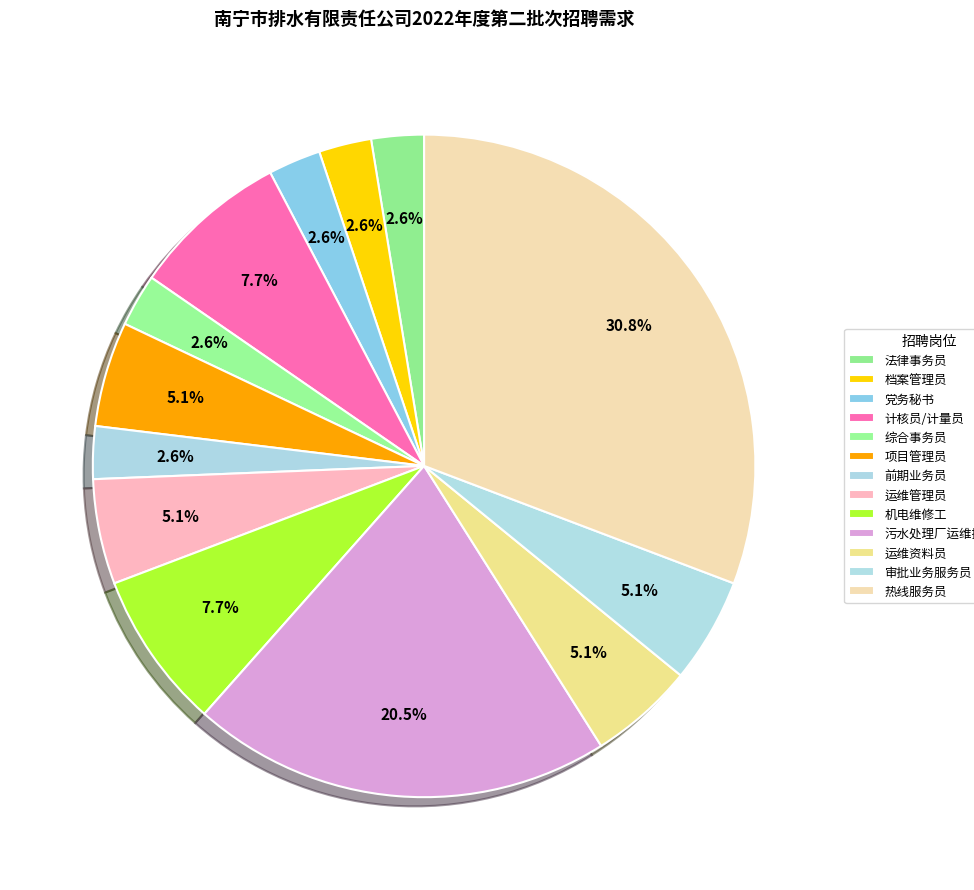

Rank the categories by value from lowest to highest.

法律事务员, 档案管理员, 党务秘书, 综合事务员, 前期业务员, 项目管理员, 运维管理员, 运维资料员, 审批业务服务员, 计核员/计量员, 机电维修工, 污水处理厂运维操作员, 热线服务员